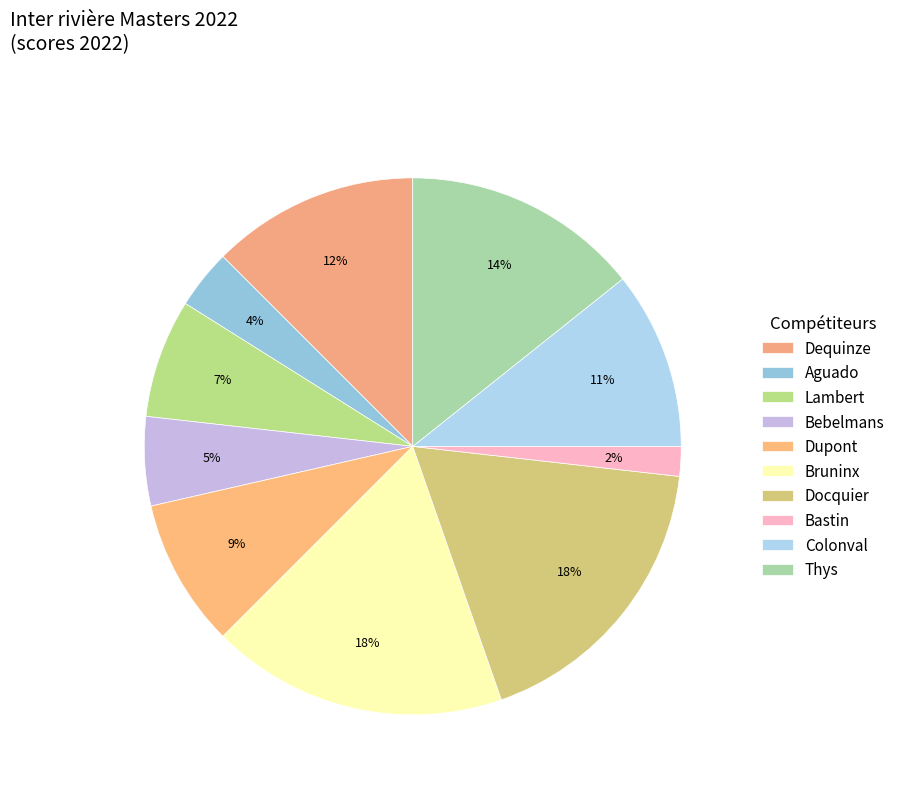

Approximately how many times larger is the value at Bruninx compared to Docquier?

1.0